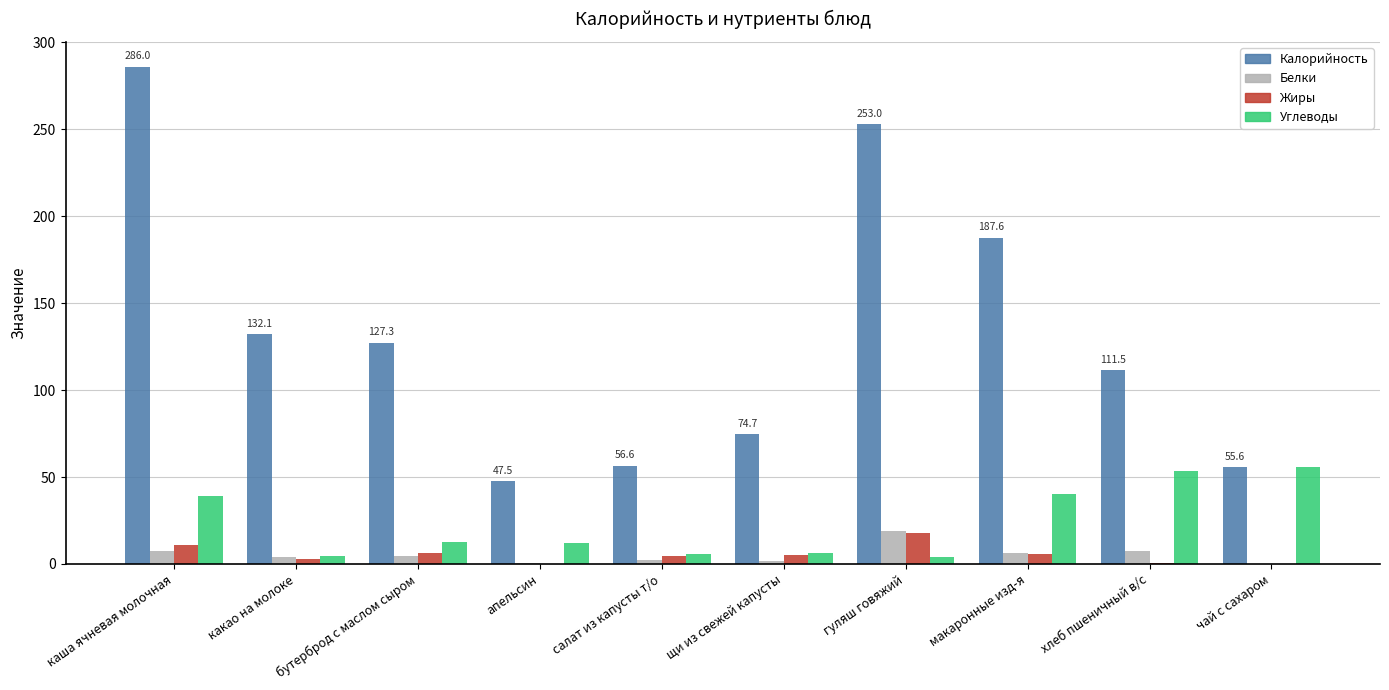

What is the sum of all Жиры values?

53.3